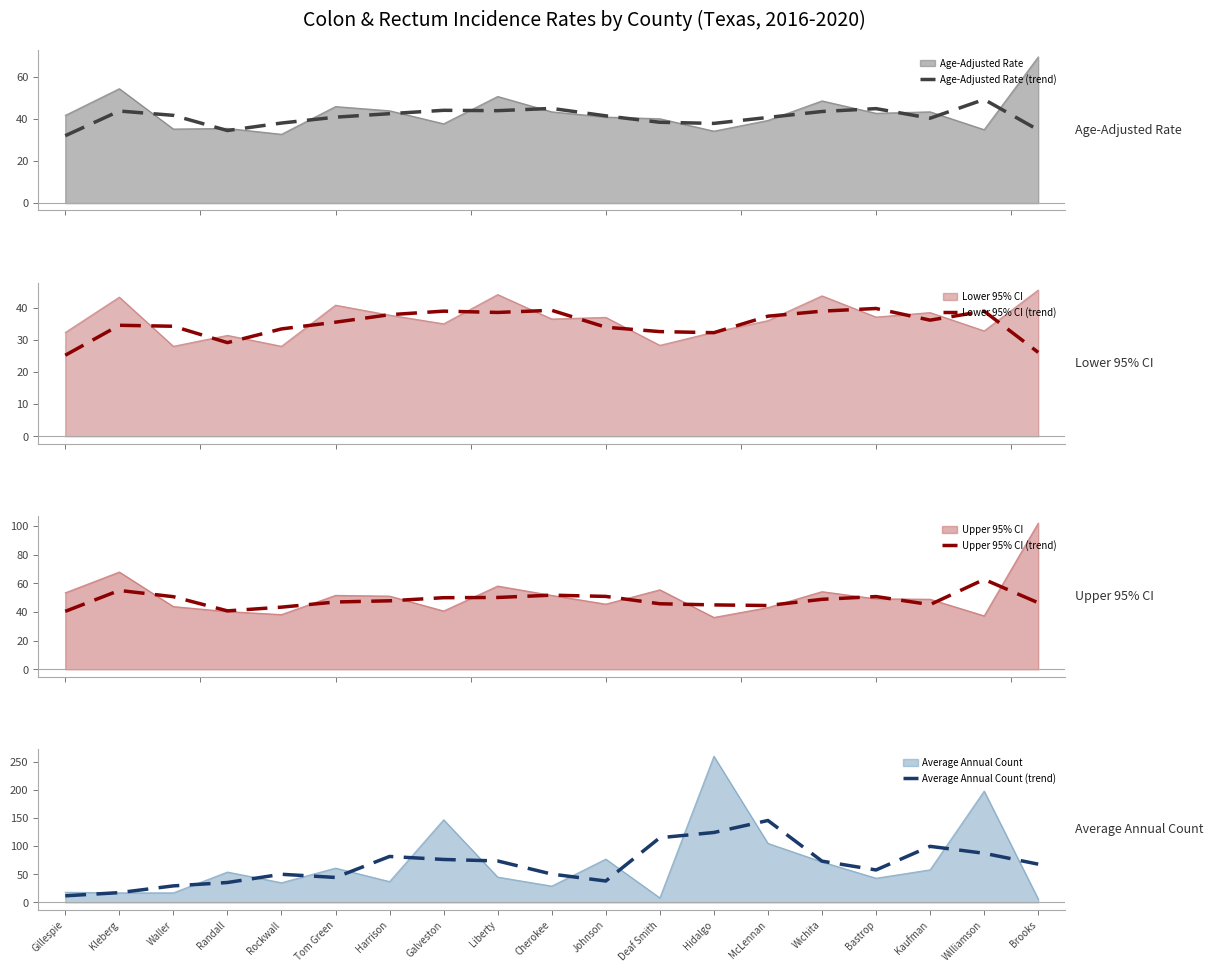

Which label corresponds to the largest value in the chart?

McLennan